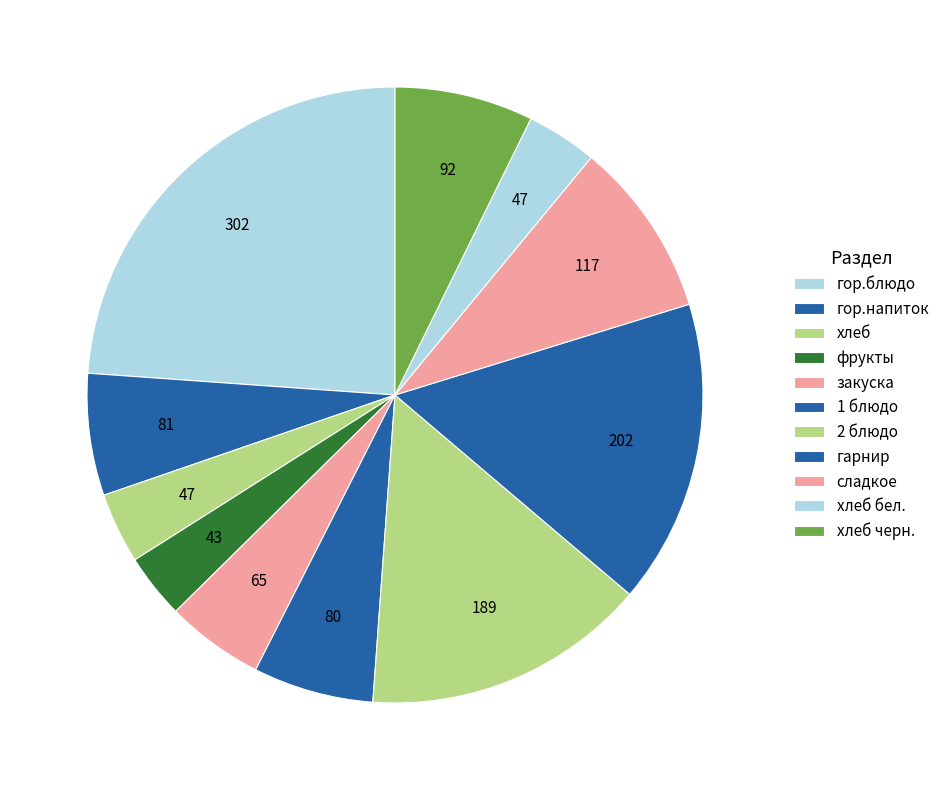

What percentage is the гарнир slice, to the nearest percent?

16%